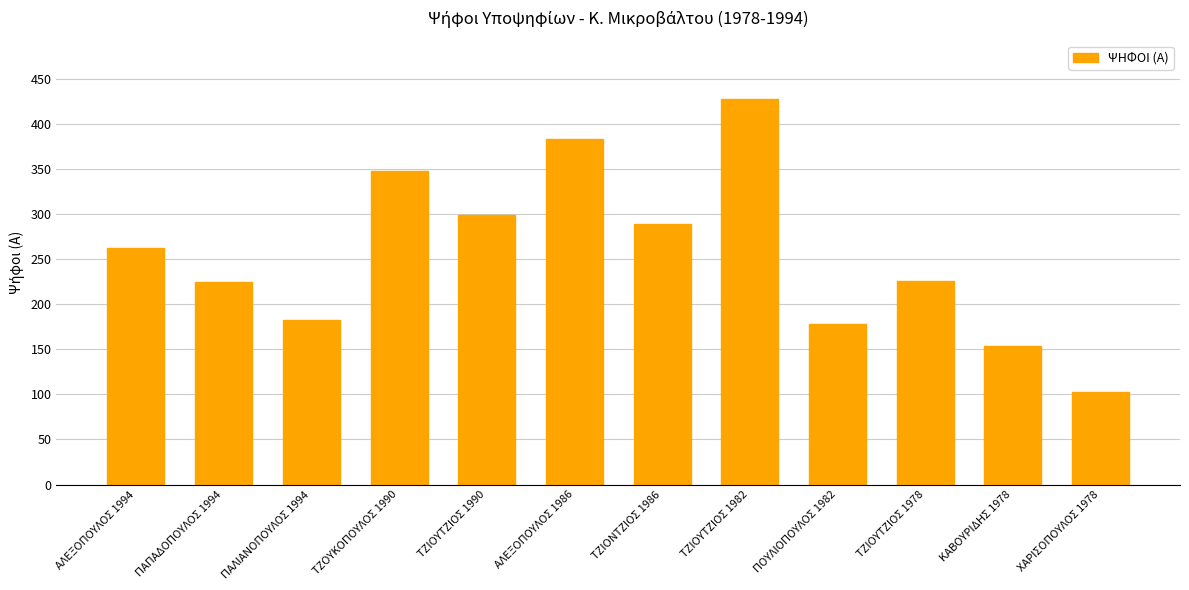

What is the difference between the maximum and minimum values?

325